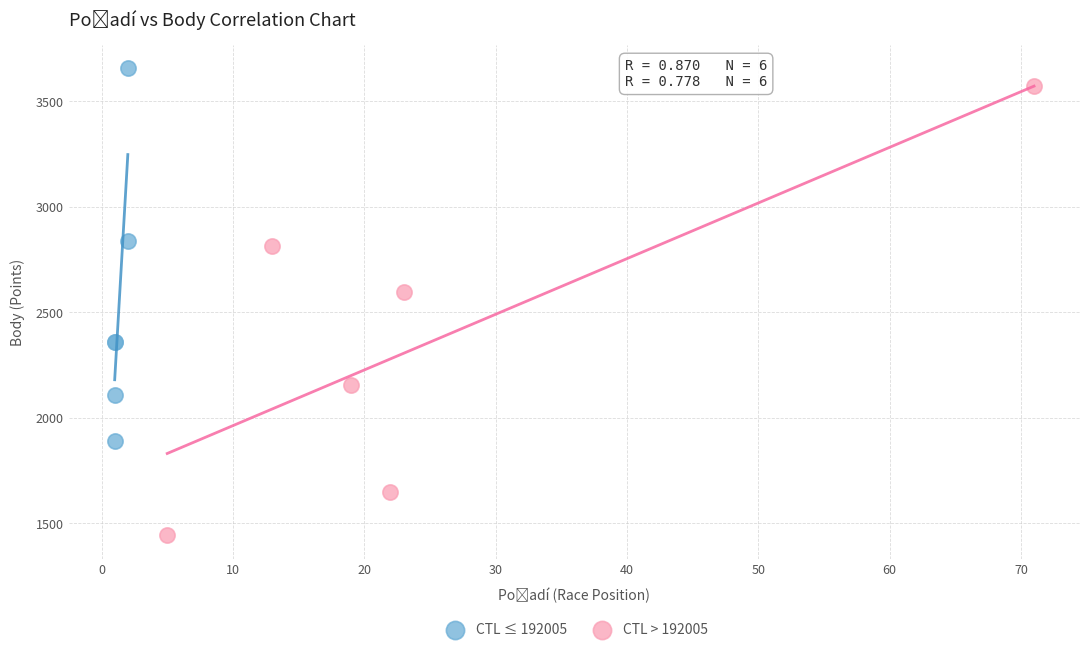

What are all the series names shown in the legend?

CTL ≤ 192005, CTL > 192005